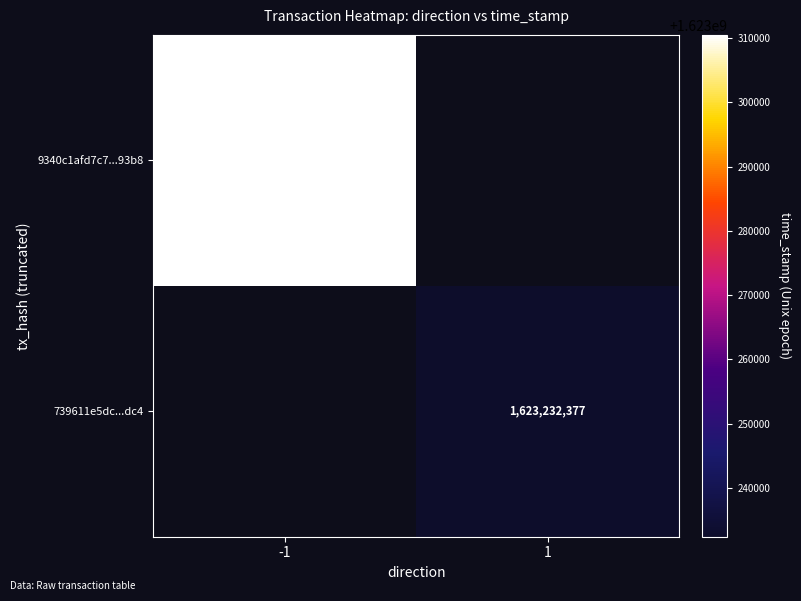

What is the minimum value shown in the chart?

1623232377.0